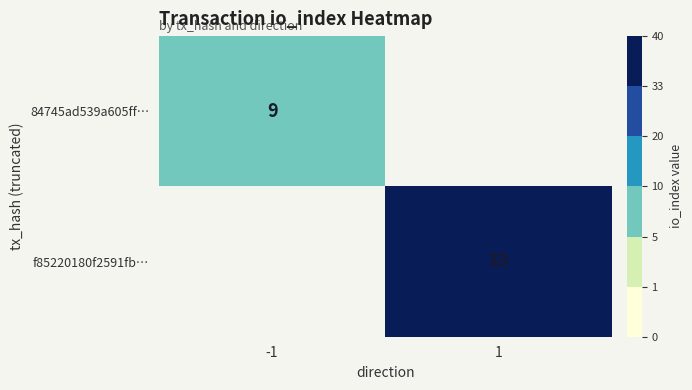

At how many categories does at least one series exceed 24?

1